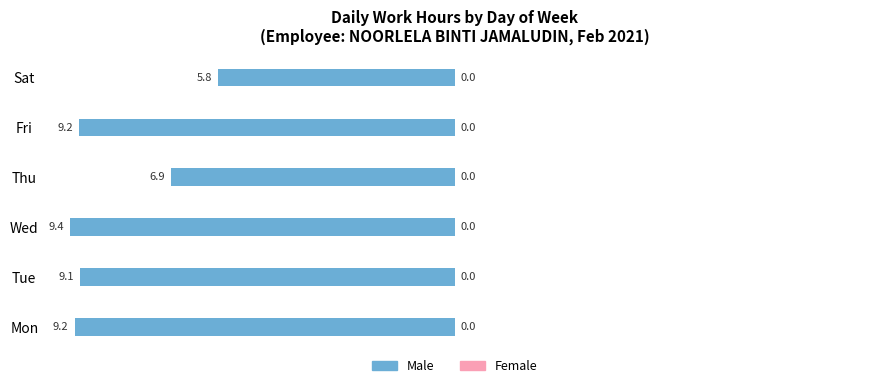

How many bars are there in total?

6